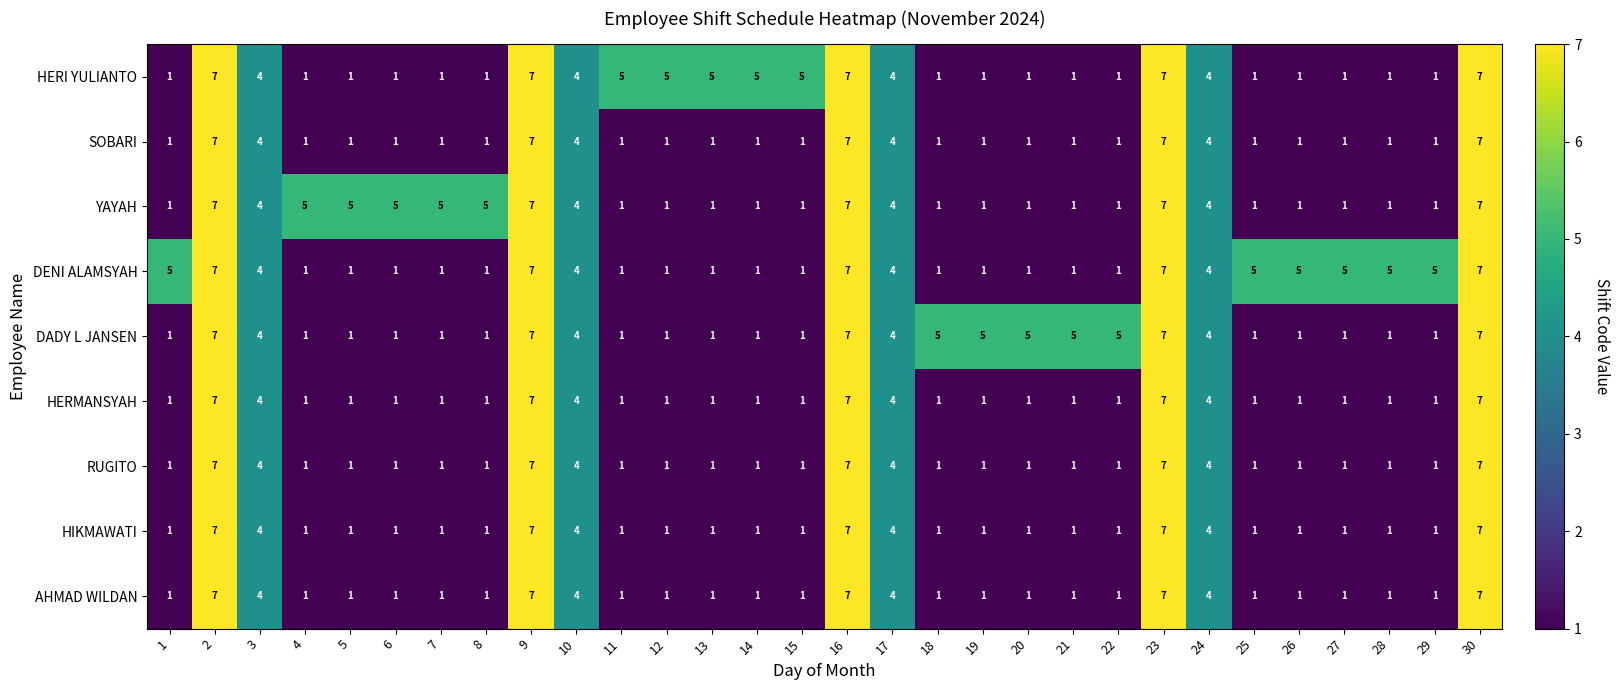

What is the difference between the maximum and minimum values in the RUGITO series?

6